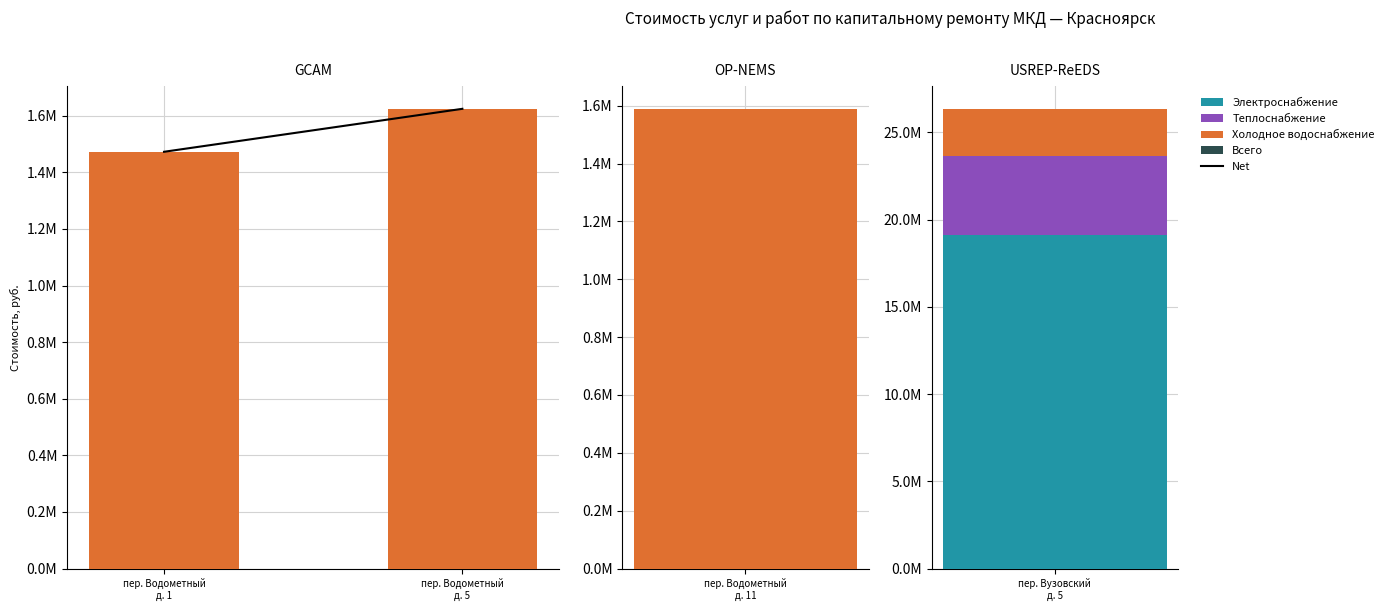

Where is the data nearest to the value 1548651?

пер. Водометный
д. 1